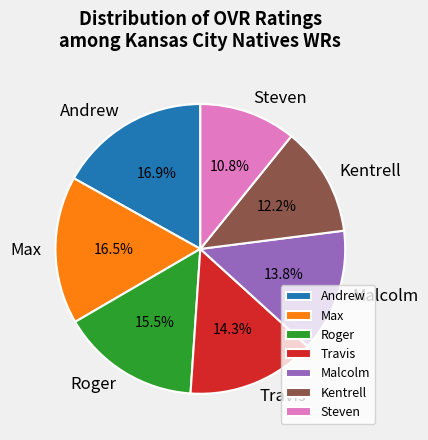

To the nearest percent, what is the average slice percentage?

14%